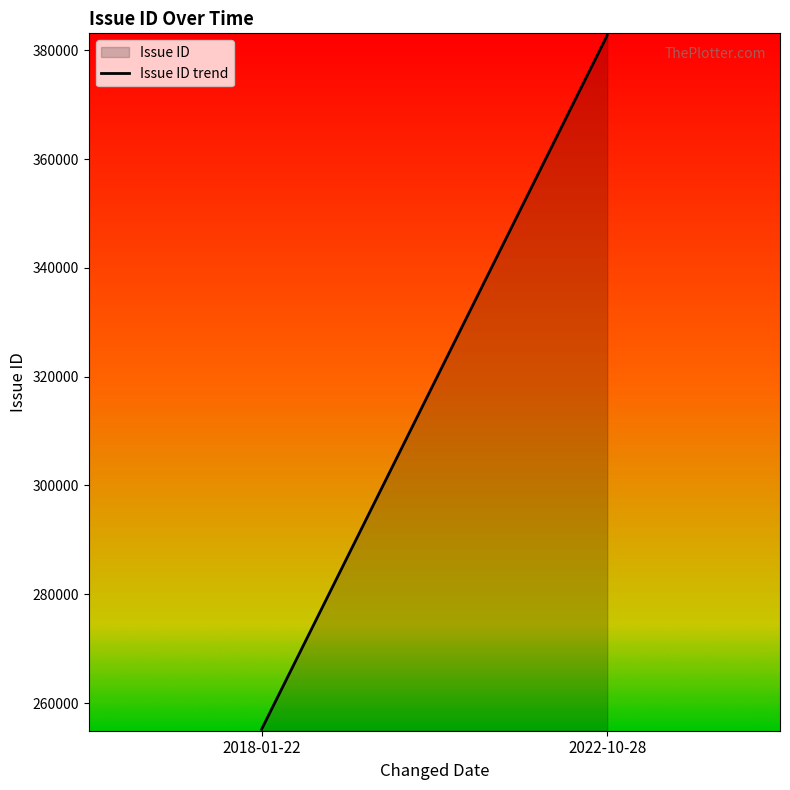

Is it true that the value at 2018-01-22 is 255161?

True